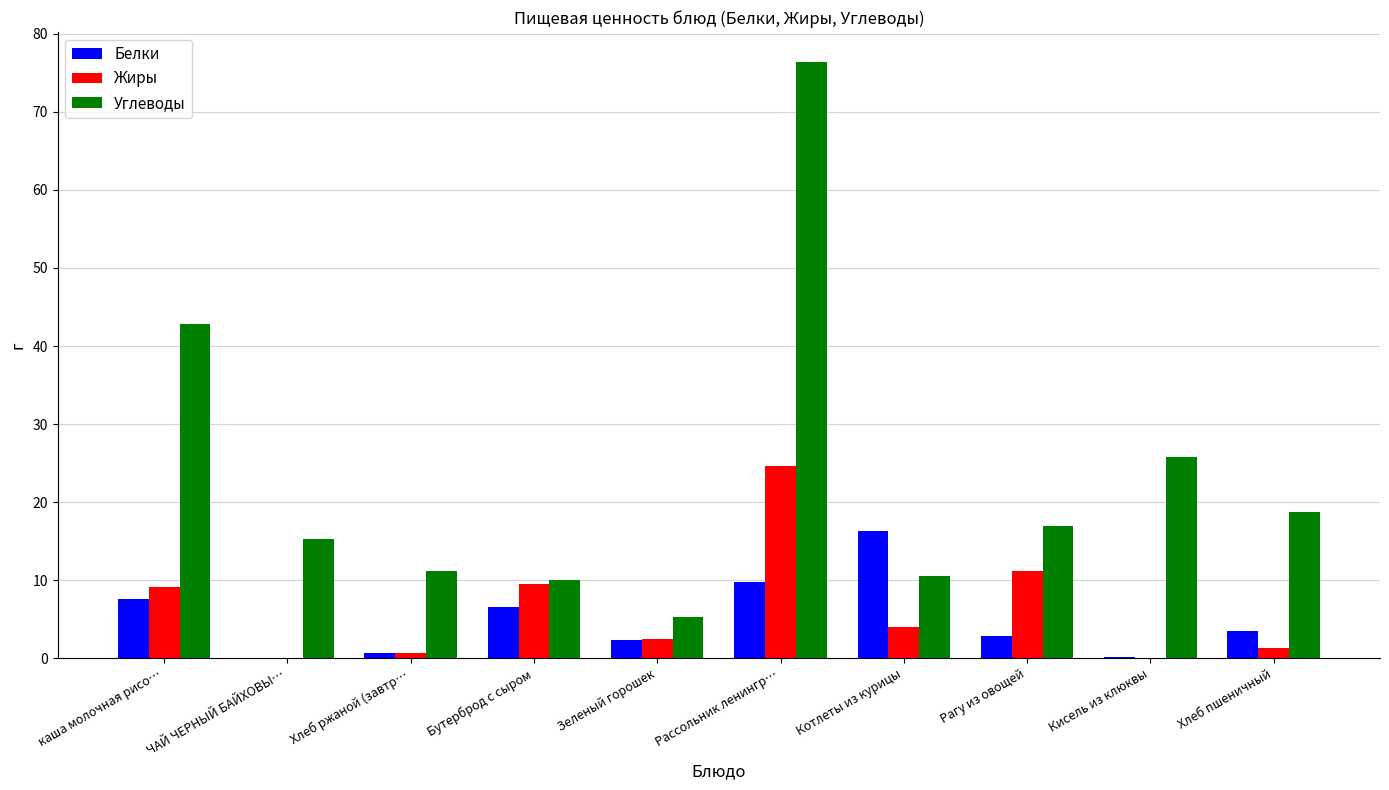

What is the maximum value for Белки?

16.3